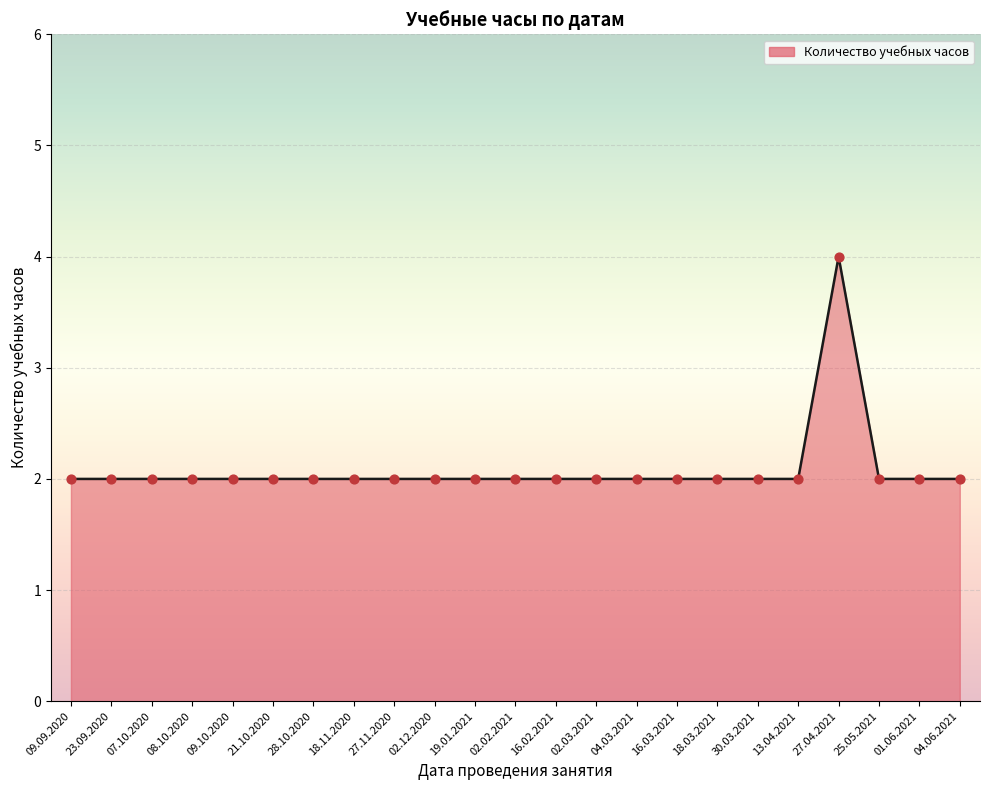

What is the ratio of the value at 18.03.2021 to the value at 07.10.2020?

1.0